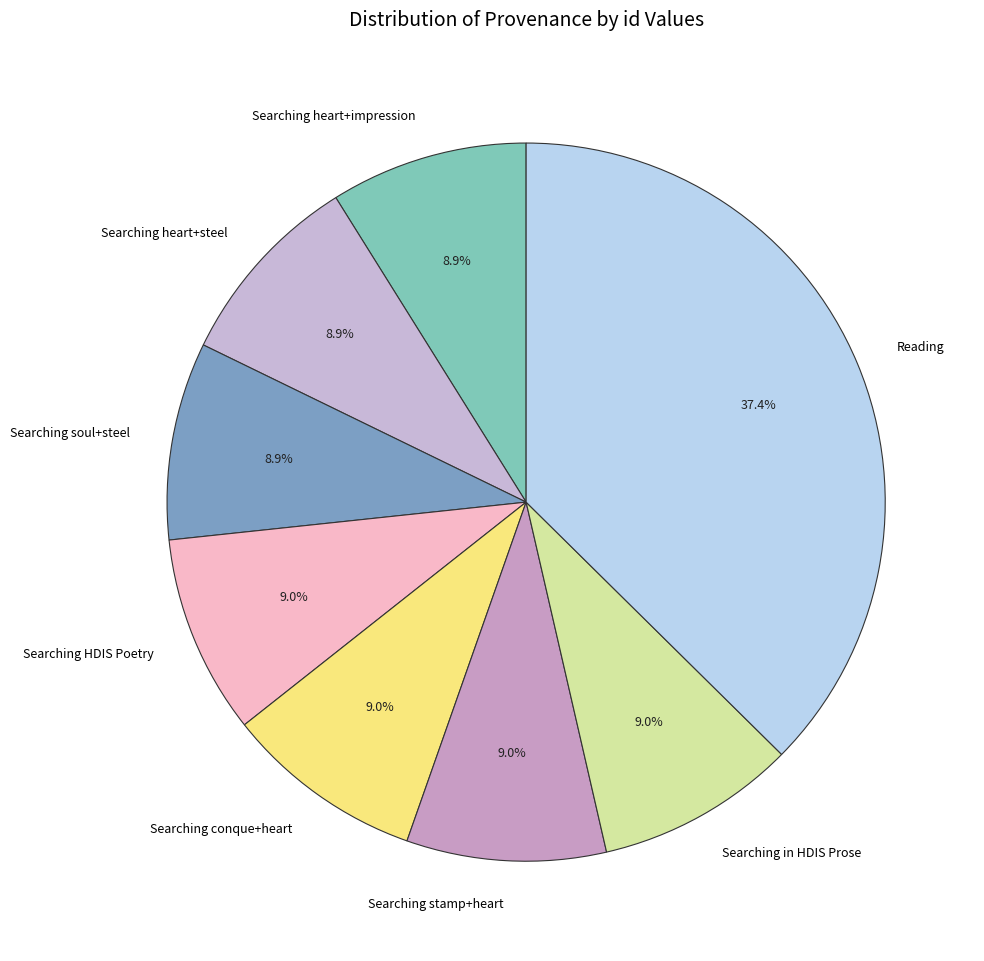

How many slices are in this pie chart?

8